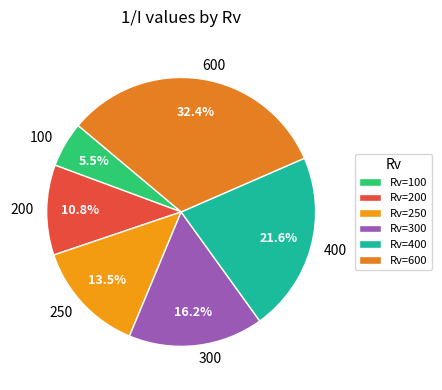

Approximately how many times larger is the value at 400 compared to 250?

1.6